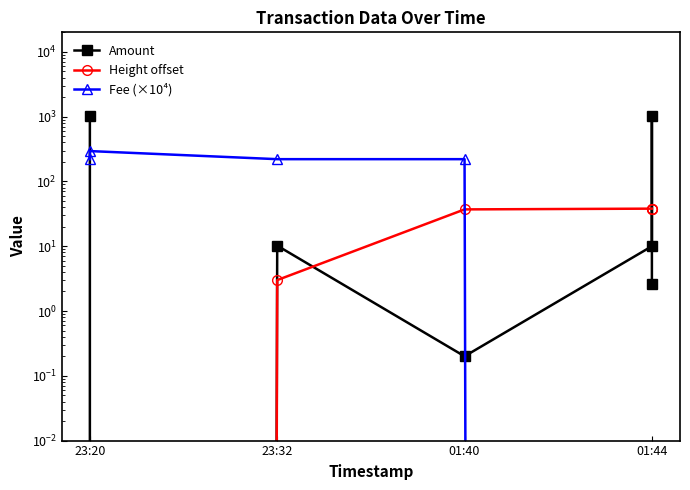

What is the difference between the maximum and minimum values in the Height offset series?

38.0